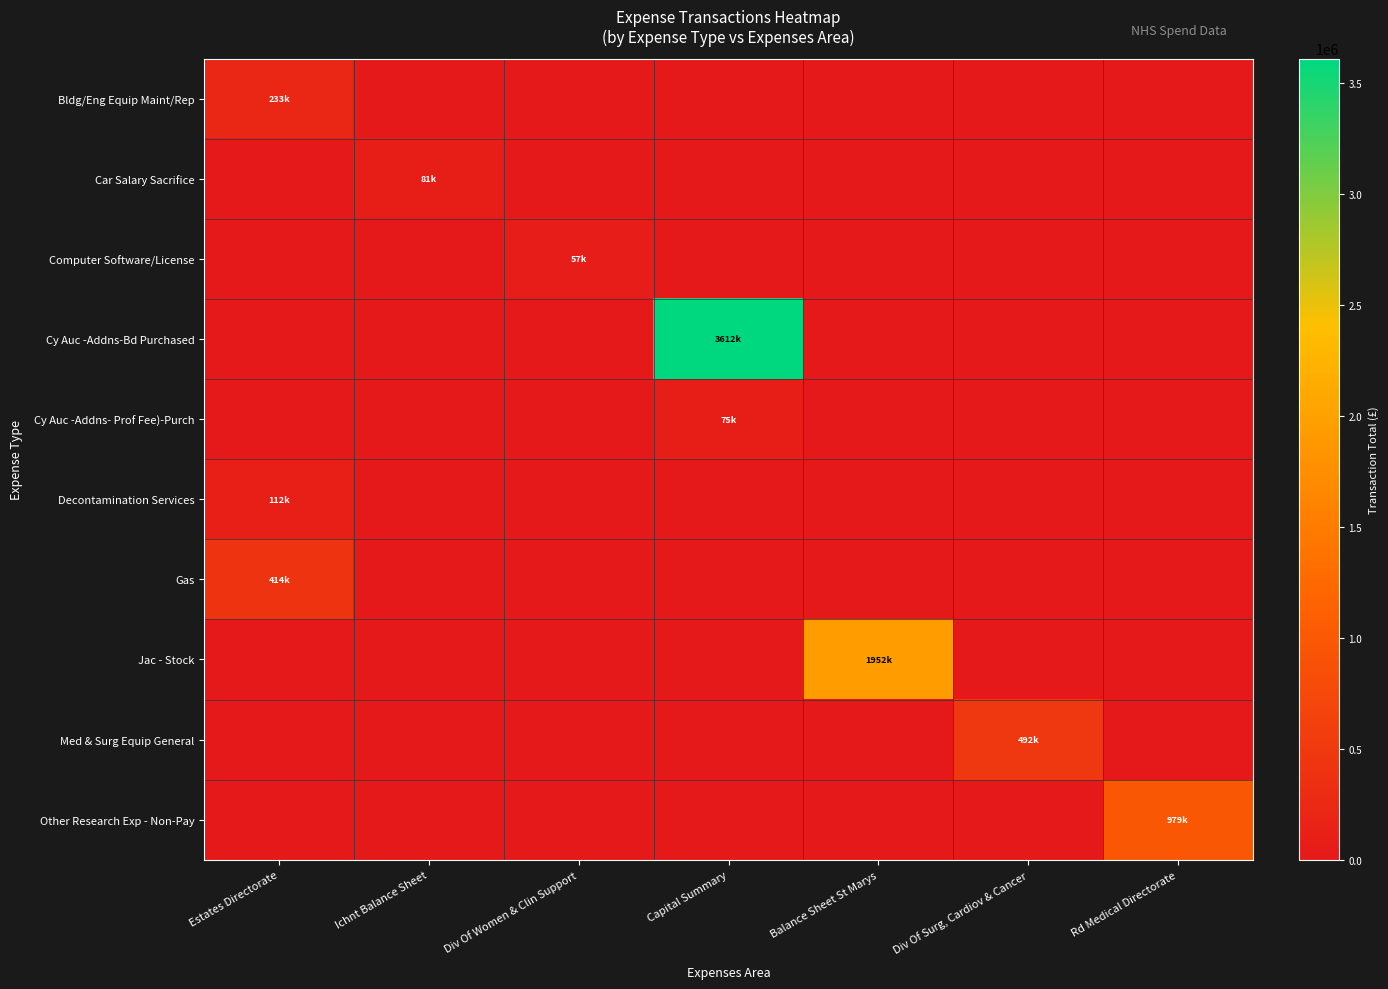

At how many categories does at least one series exceed 1855615?

2